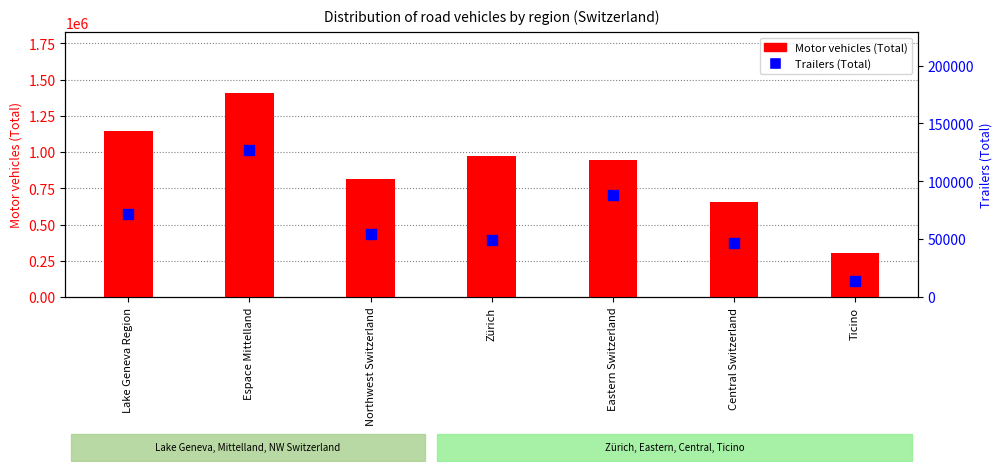

Is the value of Motor vehicles (Total) at Espace Mittelland greater than the value of Trailers (Total) at Espace Mittelland?

Yes